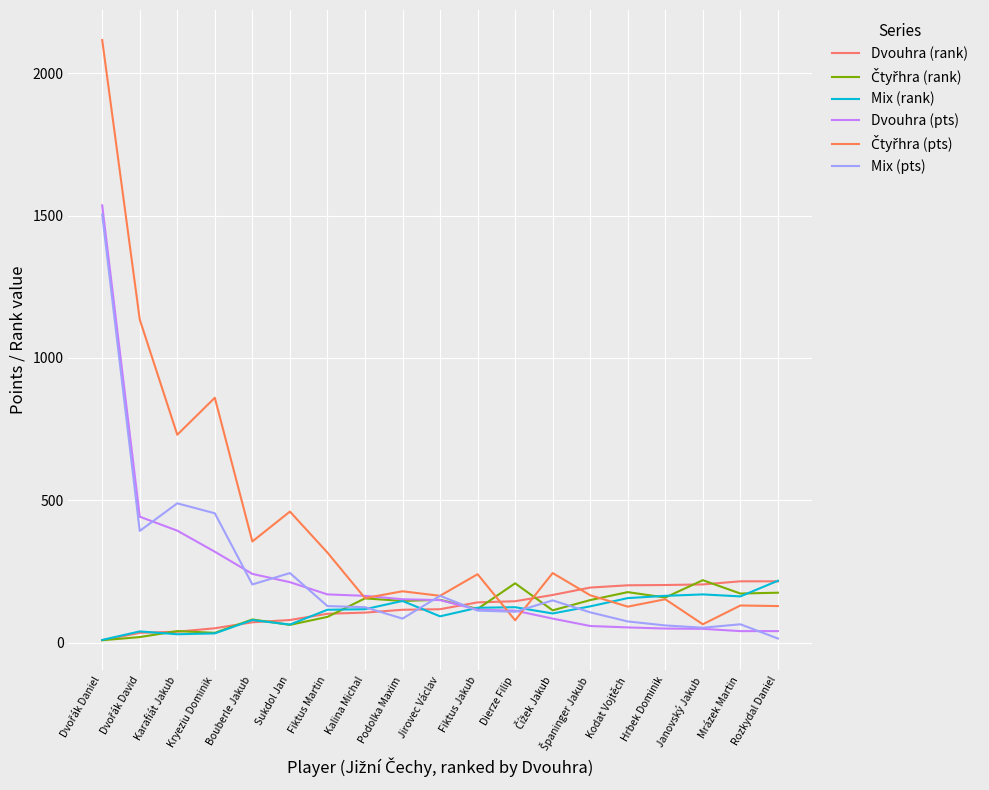

What position from the right is Rozkydal Daniel?

1